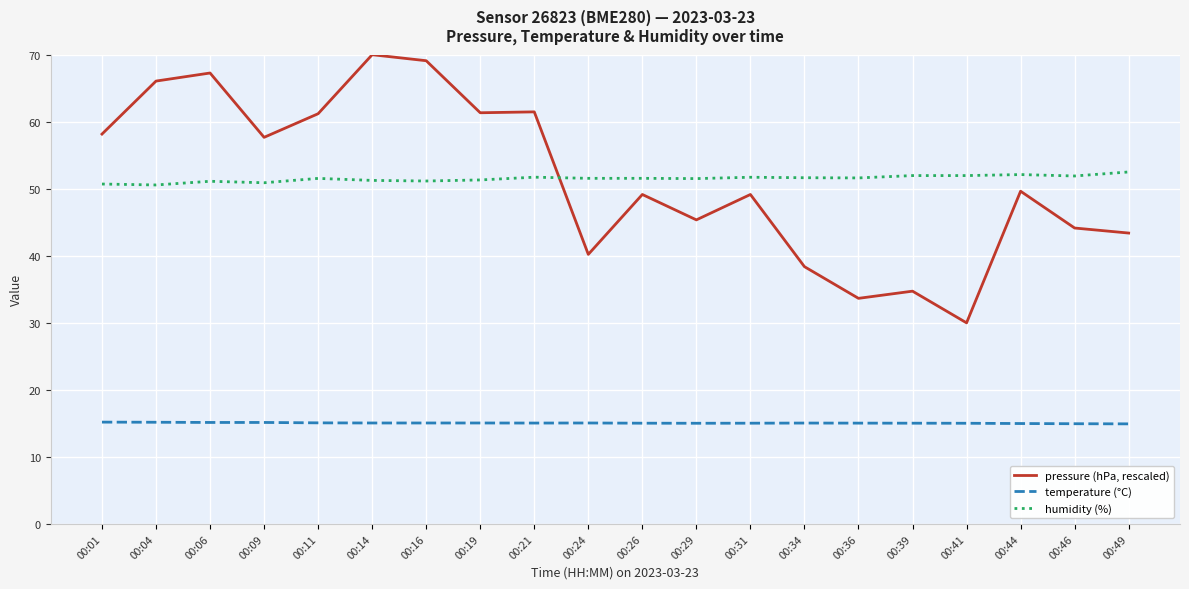

Where is the first local maximum for pressure (hPa, rescaled)?

00:06